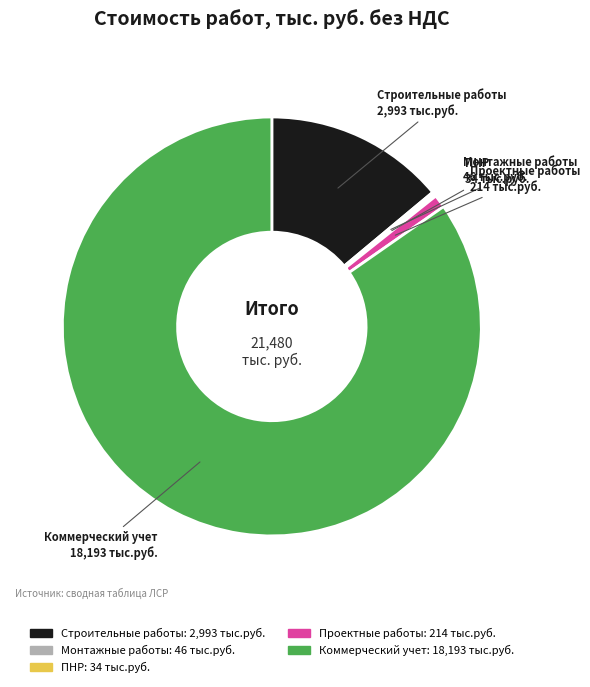

What is the largest slice in the pie chart?

Коммерческий учет